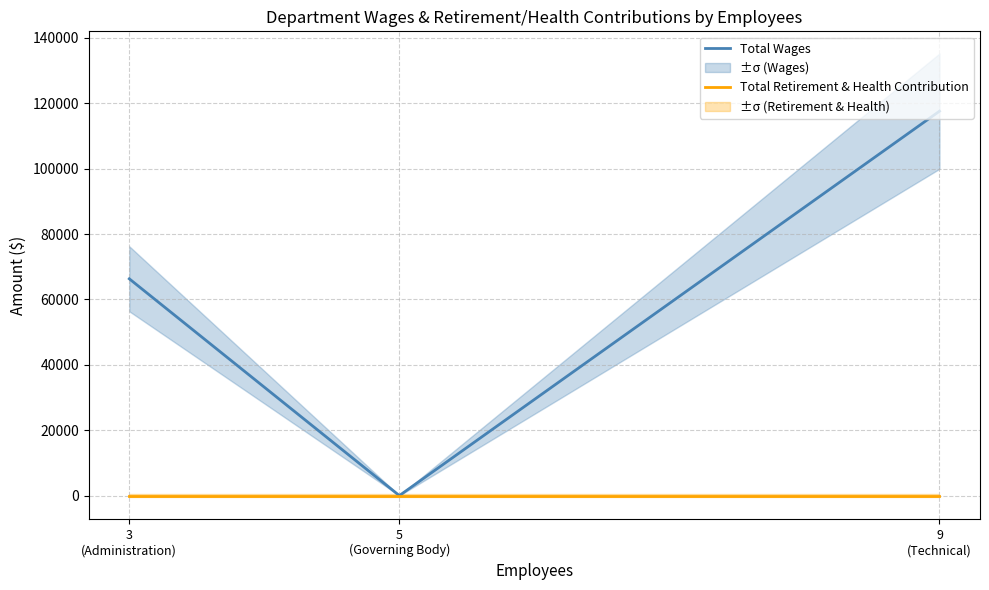

Which series has the largest total across all categories?

Total Wages